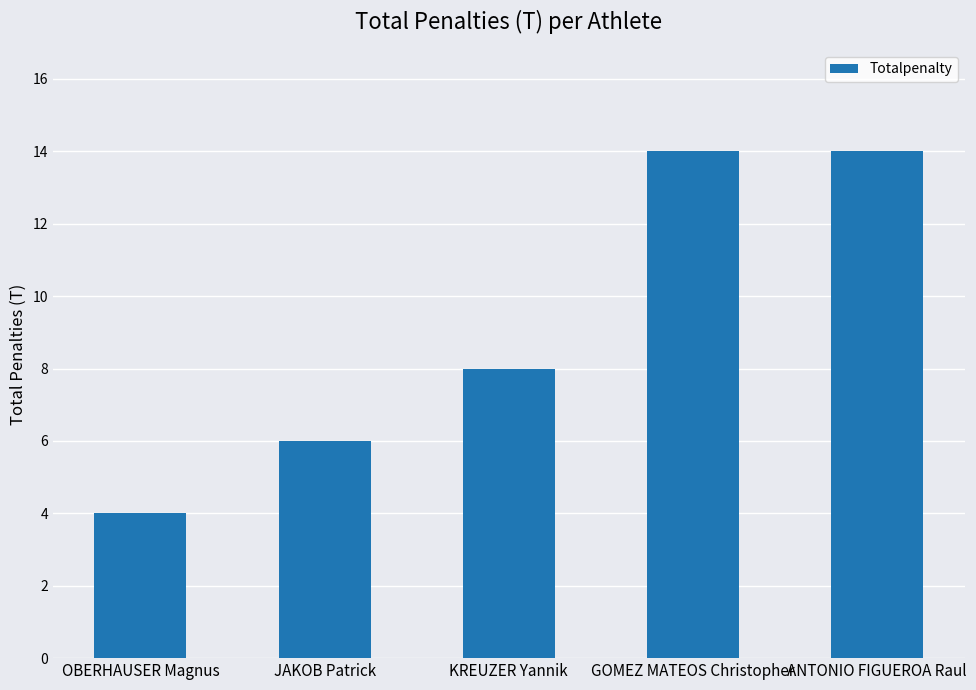

Does the chart contain stacked bars?

No